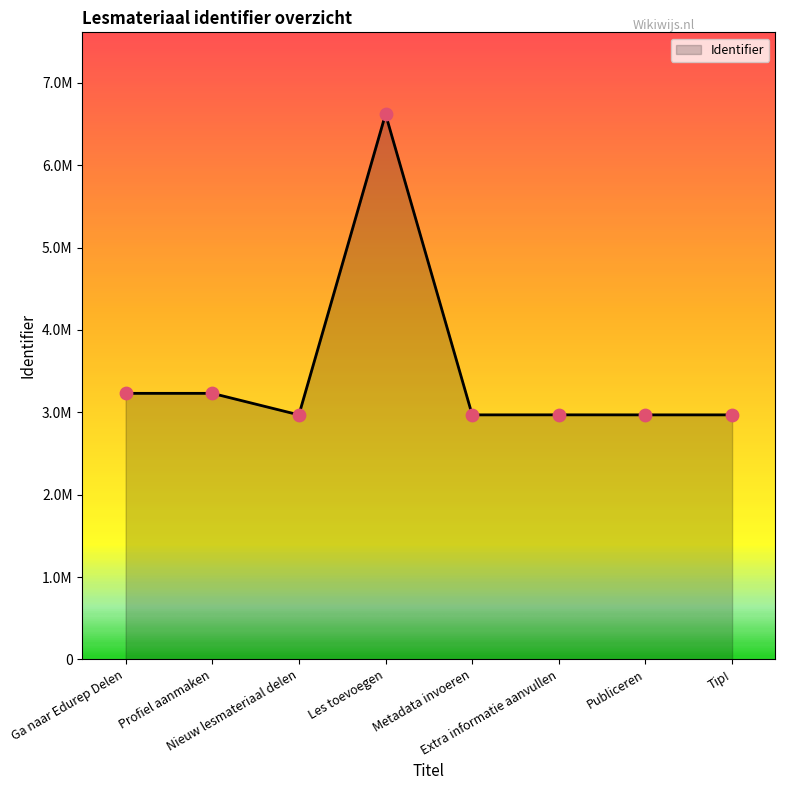

Between Les toevoegen and Metadata invoeren, which is larger?

Les toevoegen